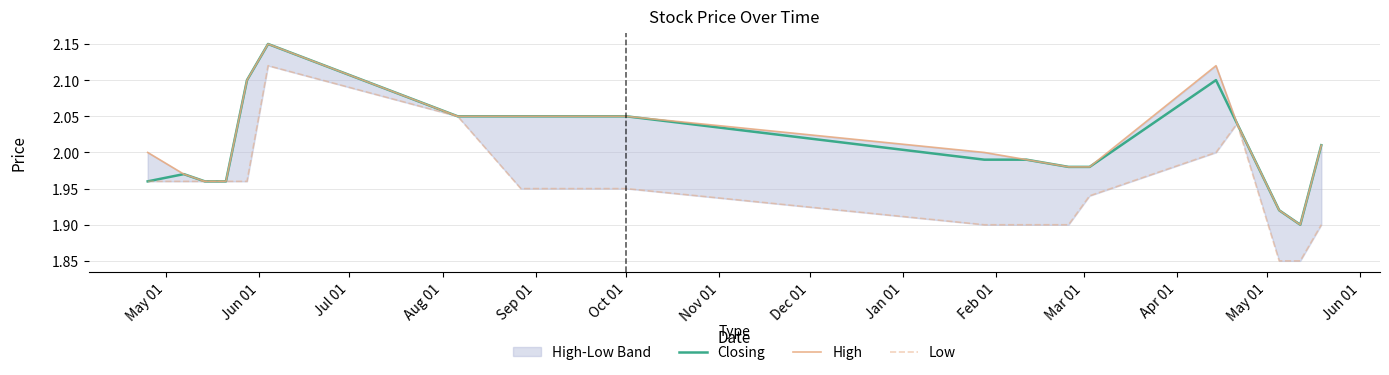

What is the sum of all Closing values?

40.3